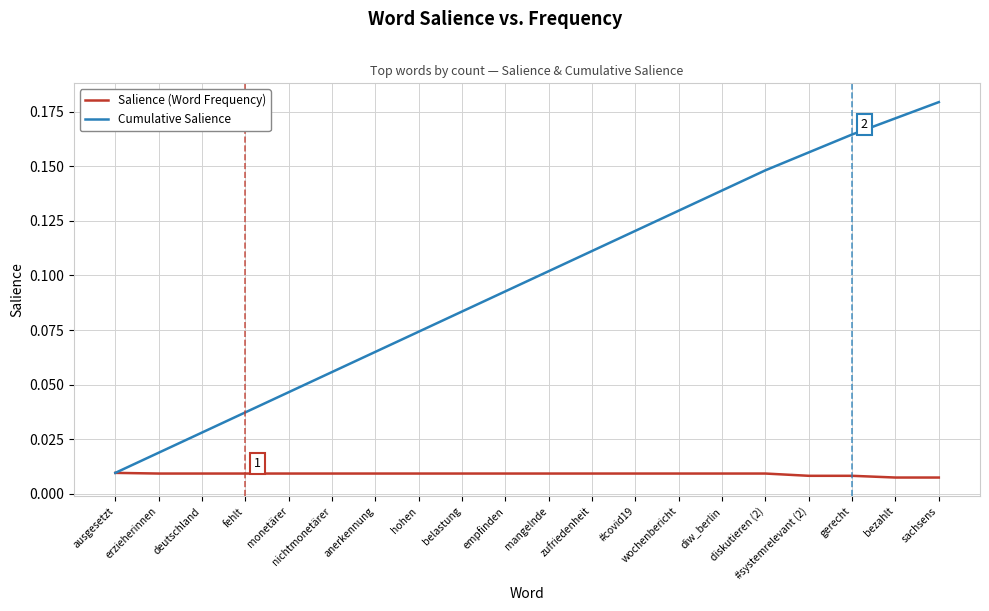

Which series has the largest range (max minus min)?

Cumulative Salience